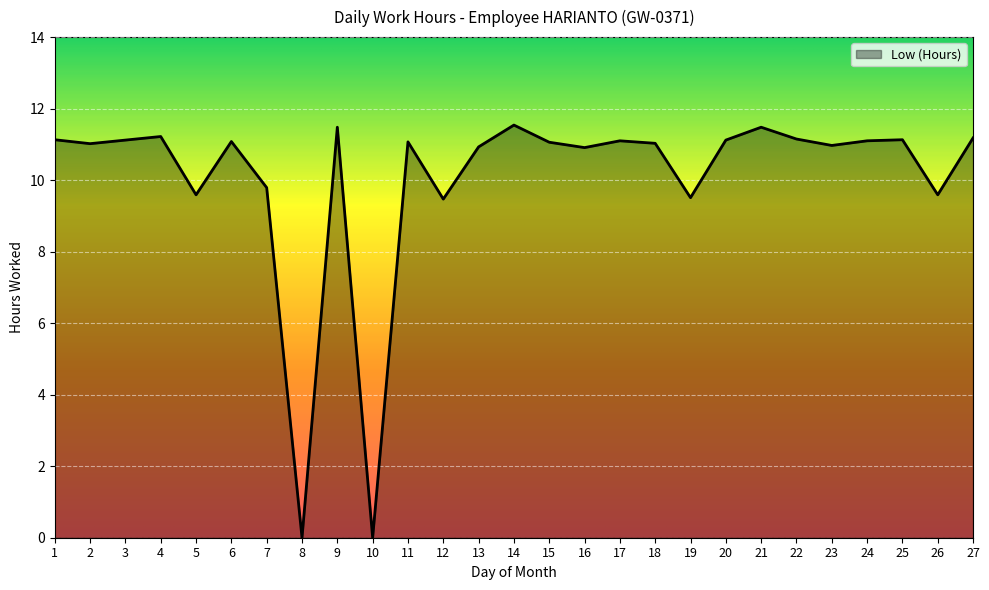

True or false: the data shows 3.2 at 7.

False